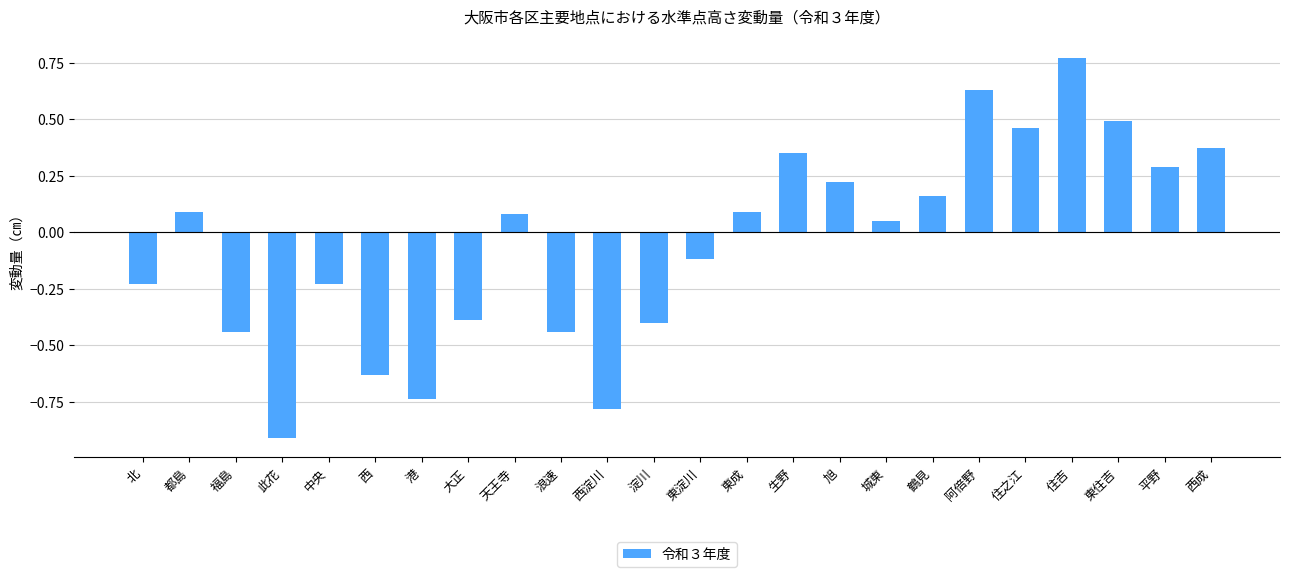

Which label corresponds to the smallest value in the chart?

此花